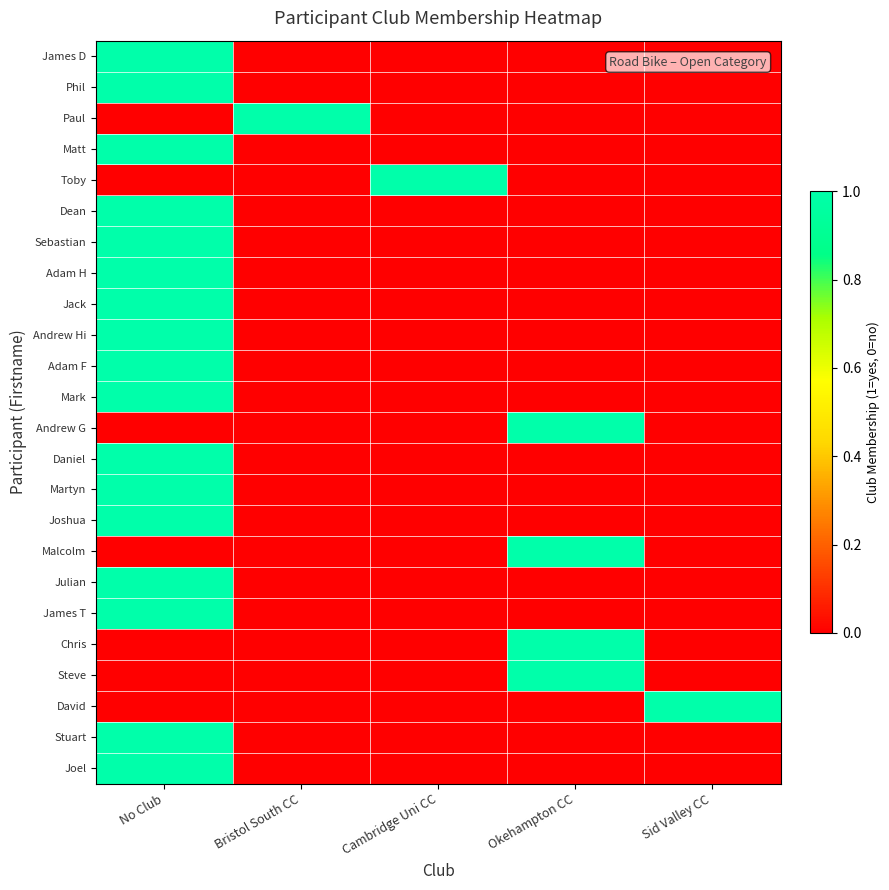

How many distinct data groups are displayed?

24